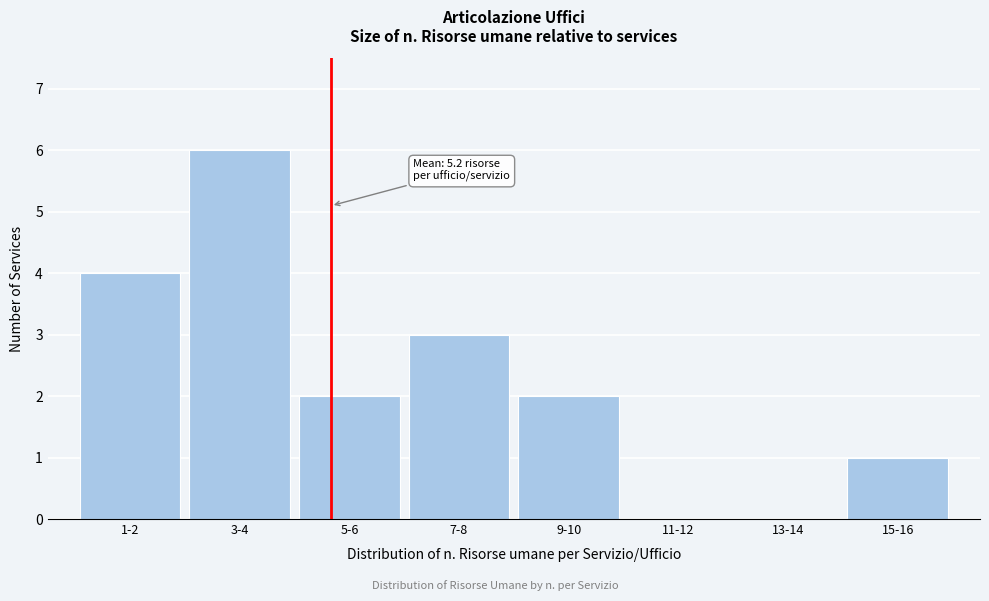

Reading right to left, list all the values displayed in this chart.

15-16=1	13-14=0	11-12=0	9-10=2	7-8=3	5-6=2	3-4=6	1-2=4